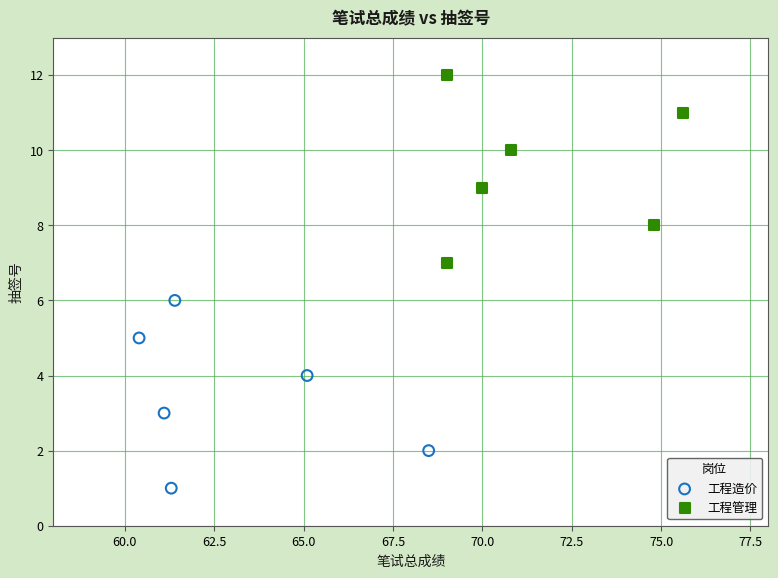

Which series contains the lowest Y value?

工程造价